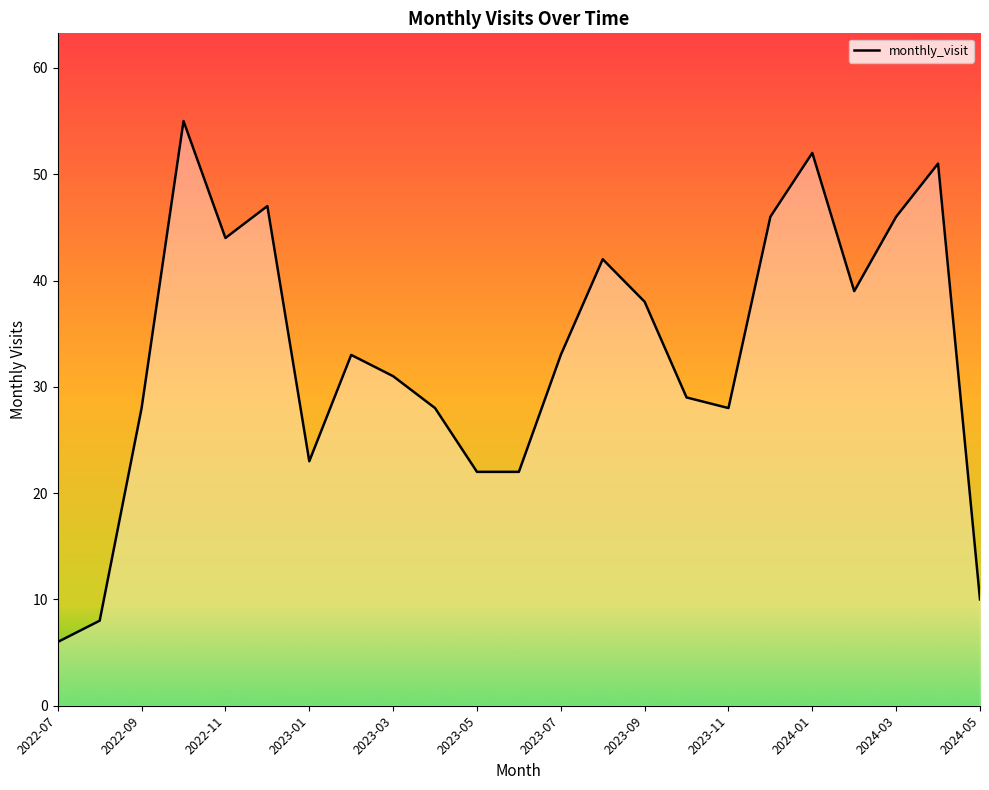

What is the minimum value shown in the chart?

6